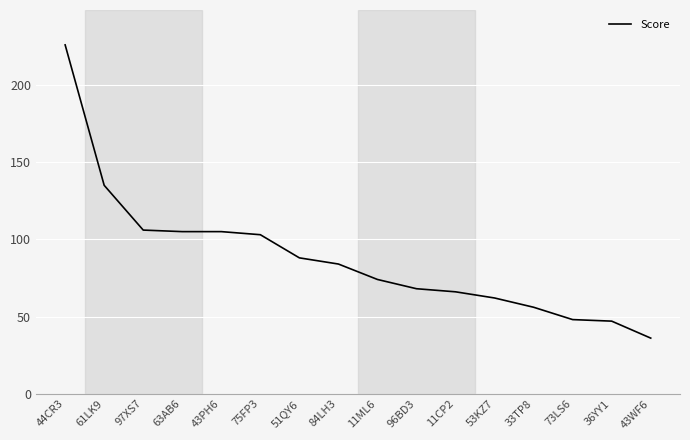

Is it true that the value at 75FP3 is 42?

False